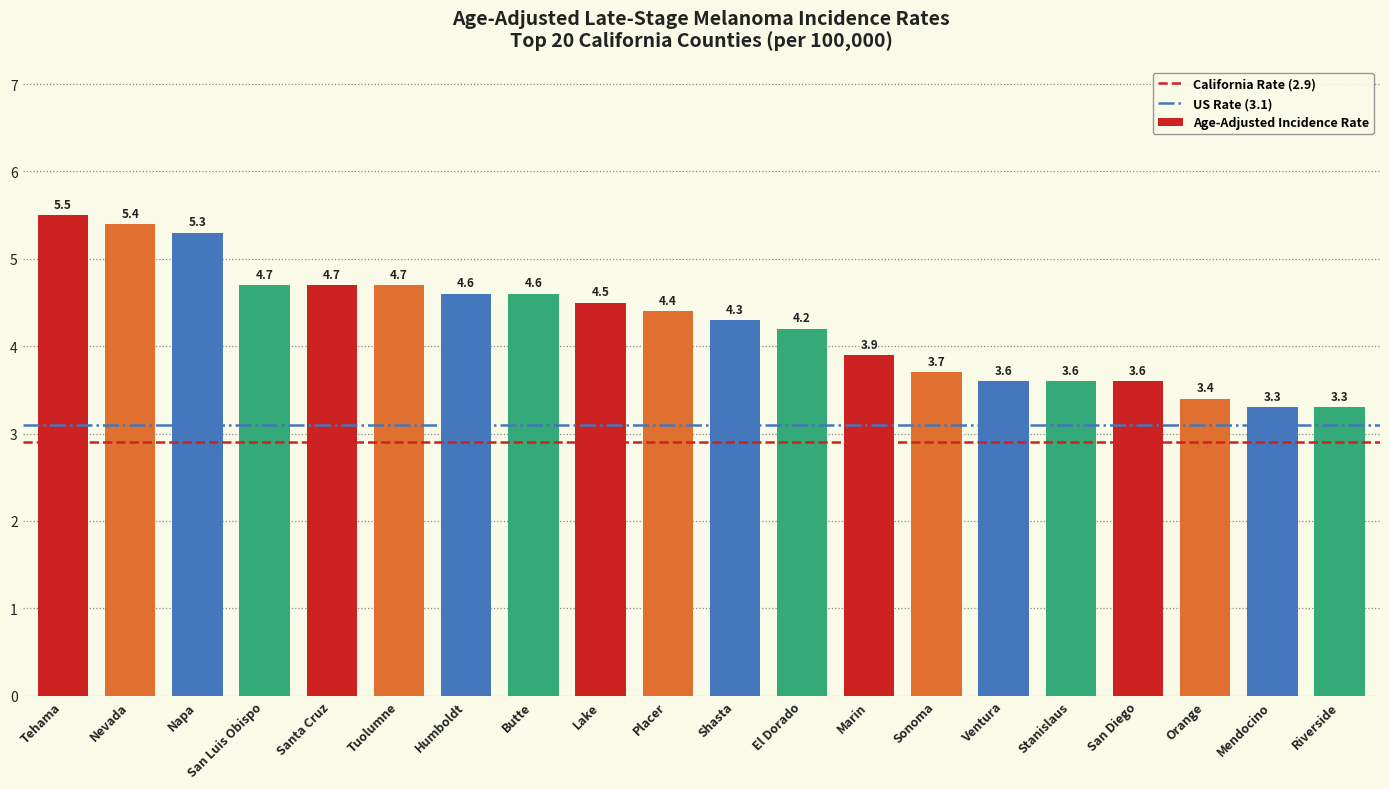

What is the smallest value displayed?

3.3